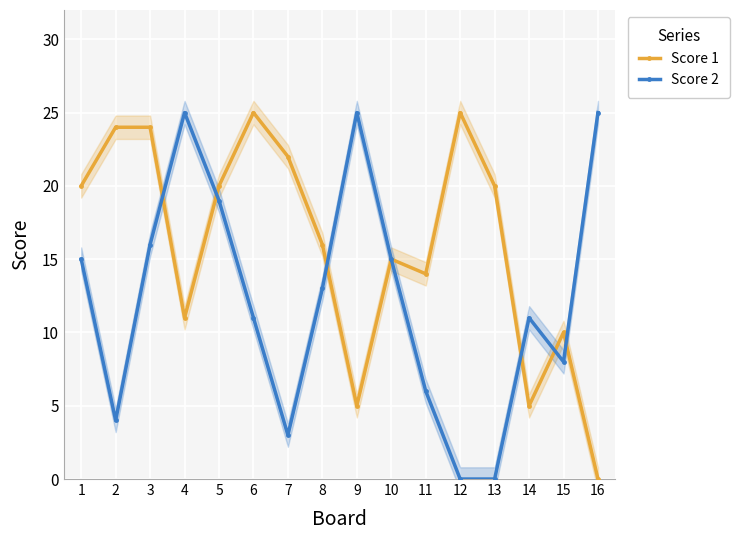

At how many categories does at least one series exceed 1?

16